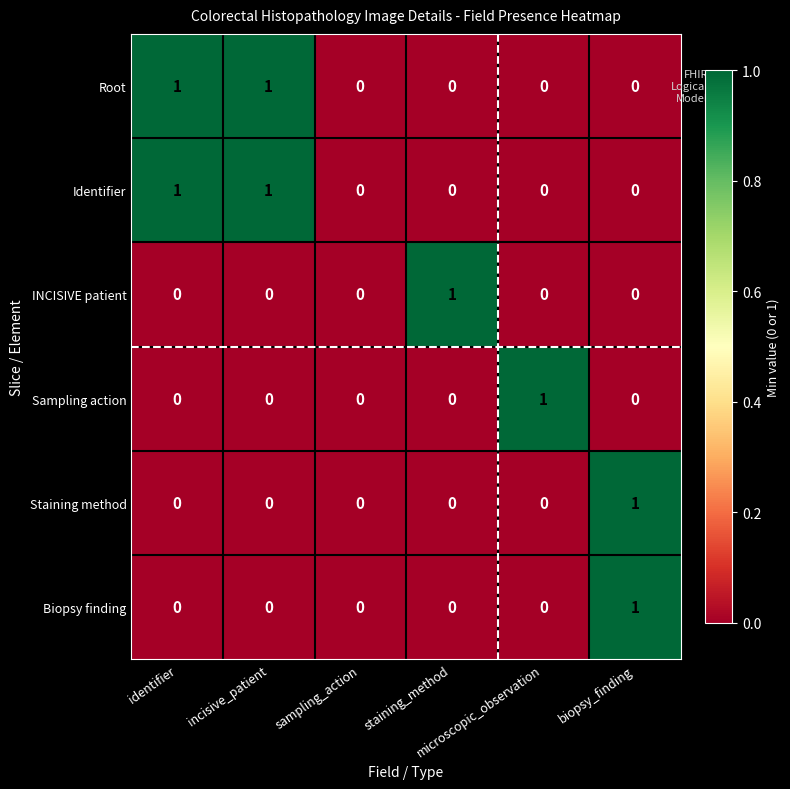

What is the maximum value shown in the chart?

1